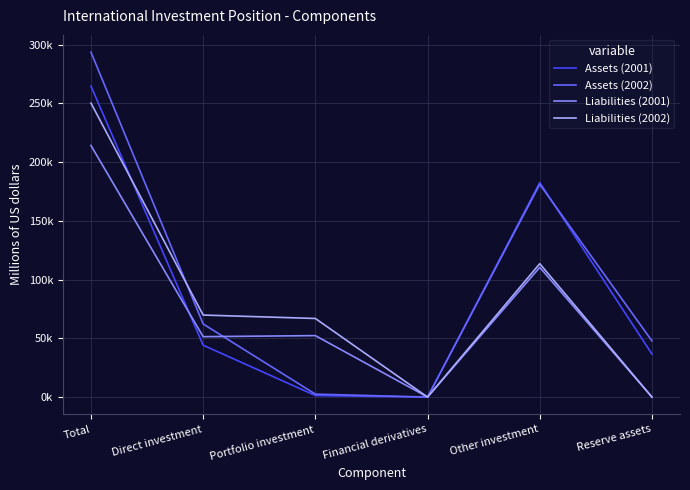

What is the total value across all series at Total?

1022708